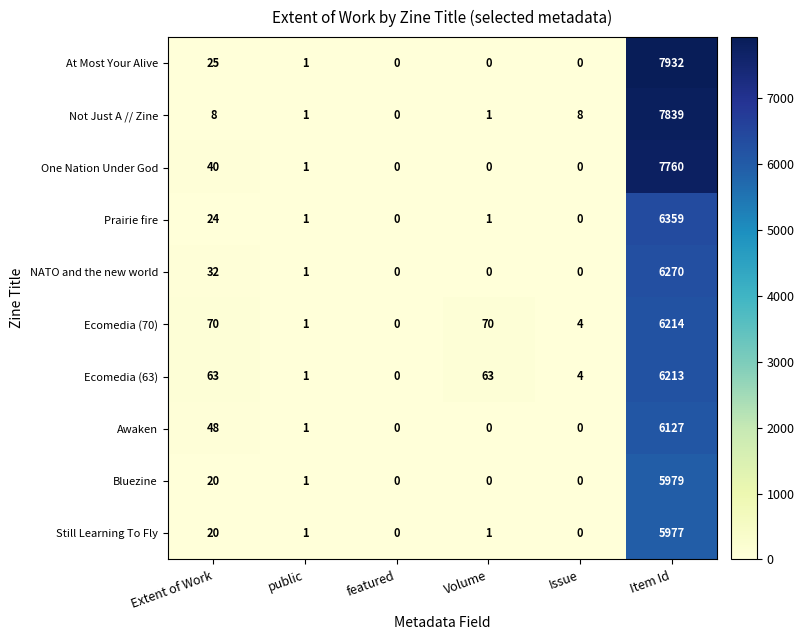

At which category does the chart reach its peak across all series?

Item Id